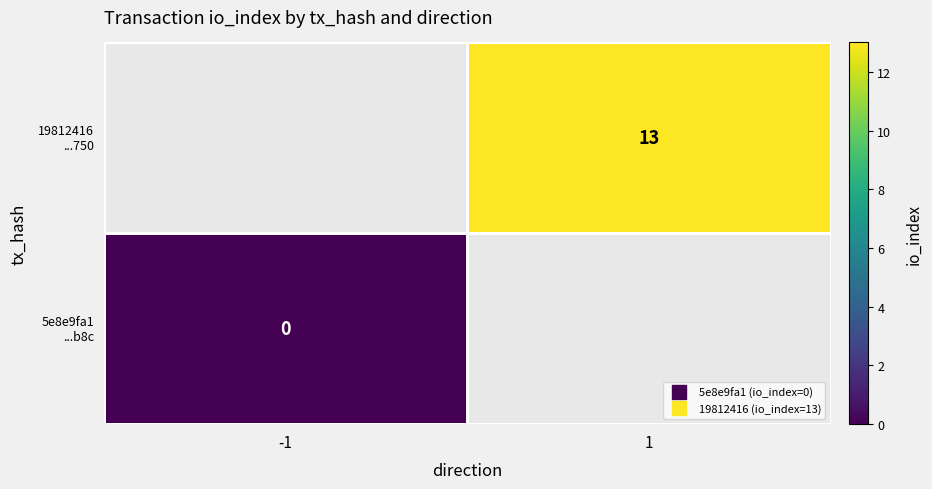

Where is 5e8e9fa1 ...b8c nearest to the value 0?

-1